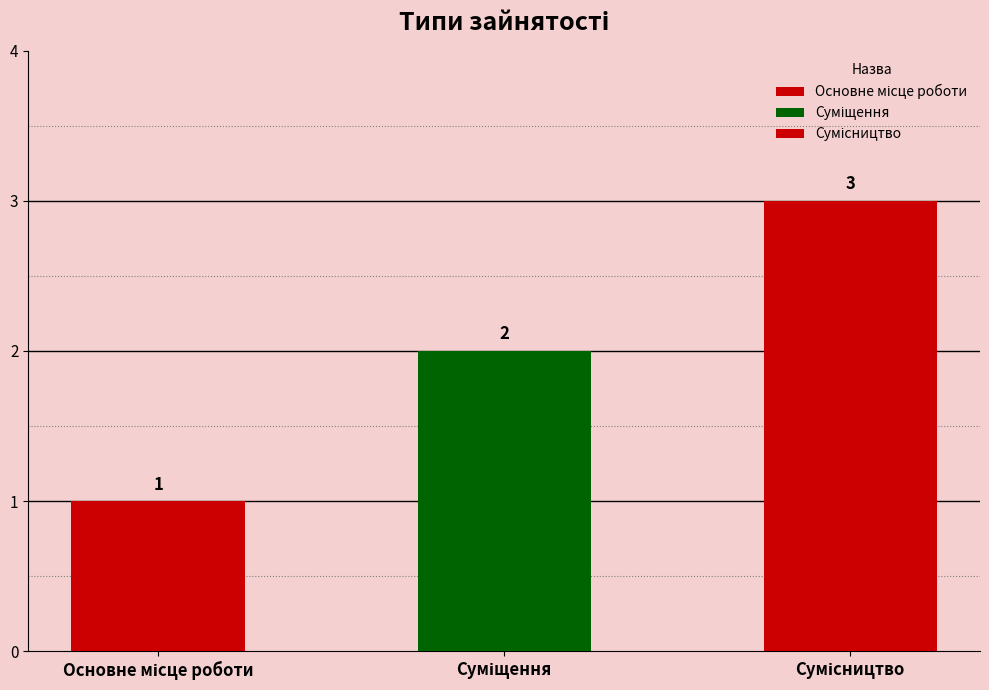

Approximately how many times larger is the value at Суміщення compared to Сумісництво?

0.7